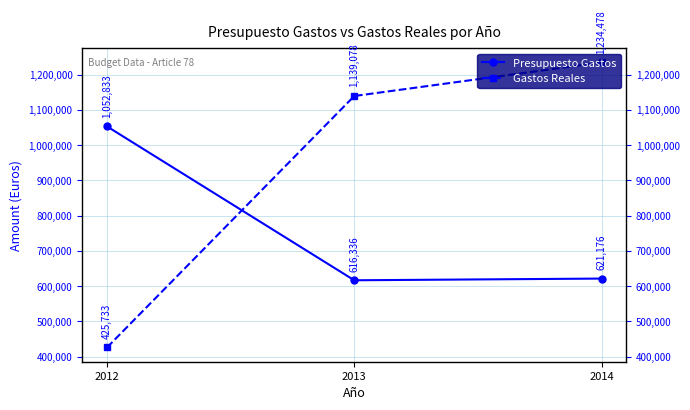

True or false: Gastos Reales has a value of 772008.9 at 2014.

False